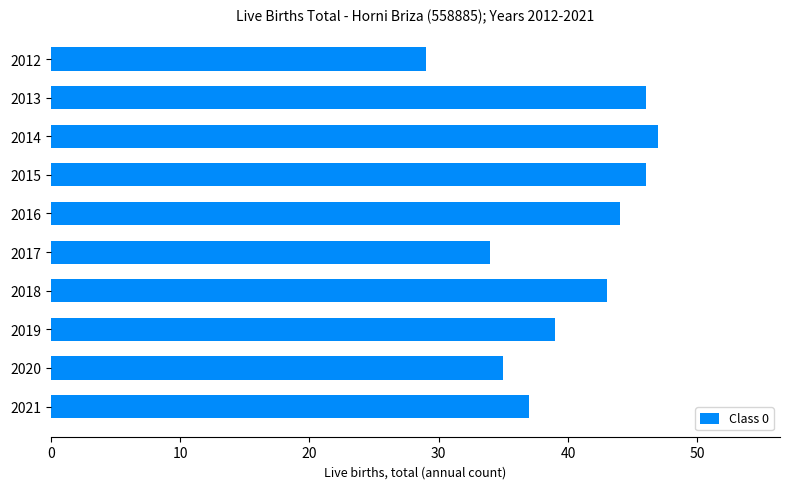

What is the sum of the values at 2018 and 2021?

80